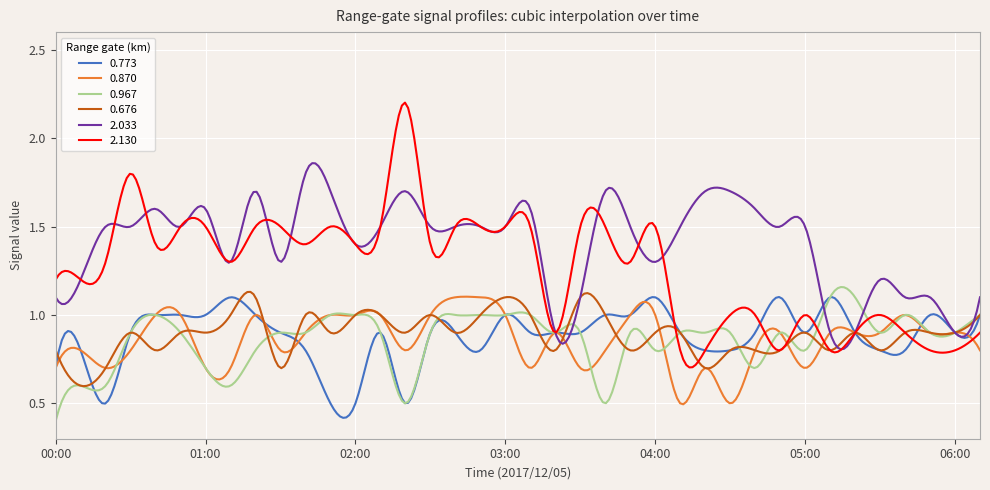

Which series has the largest range (max minus min)?

2.130